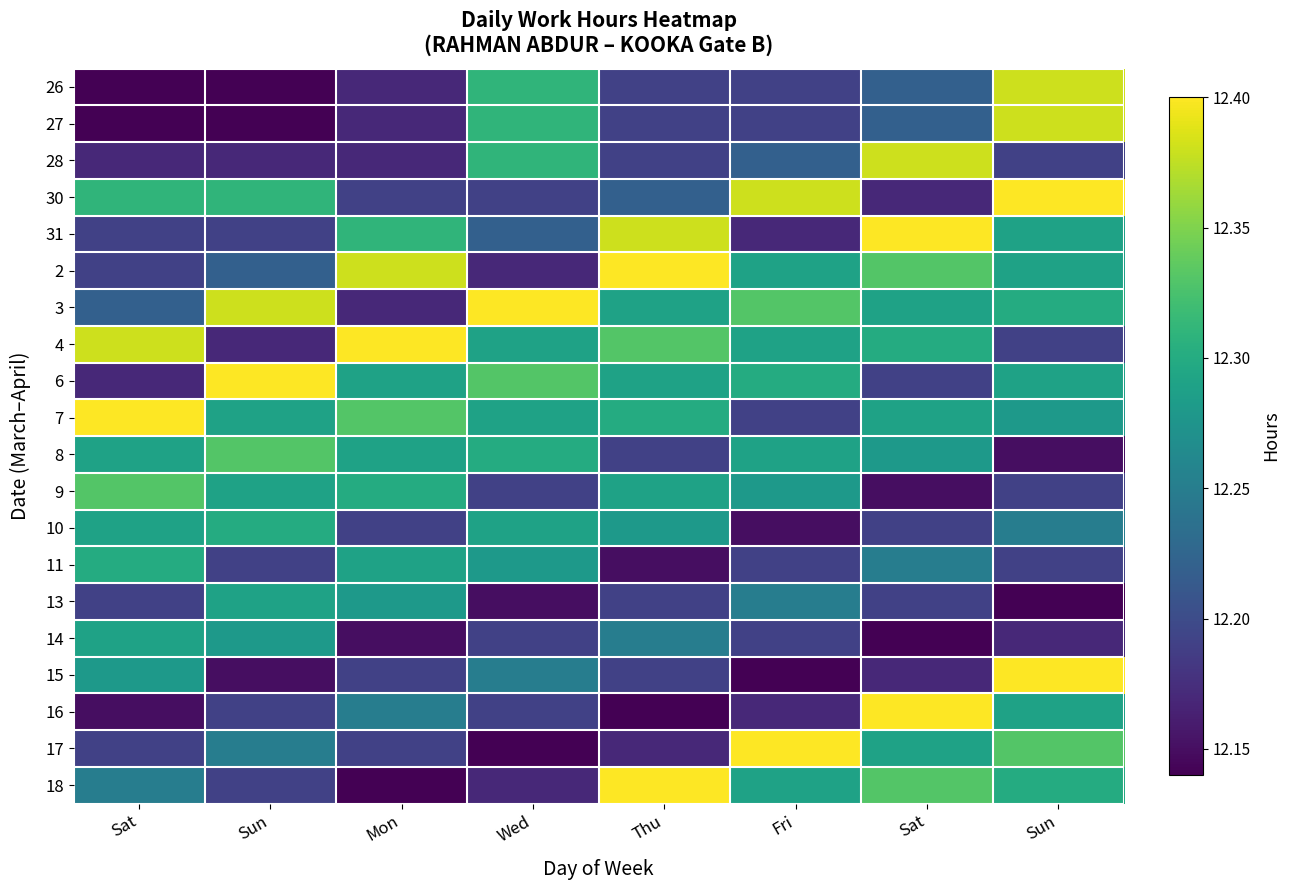

How many data points does each series have?

8